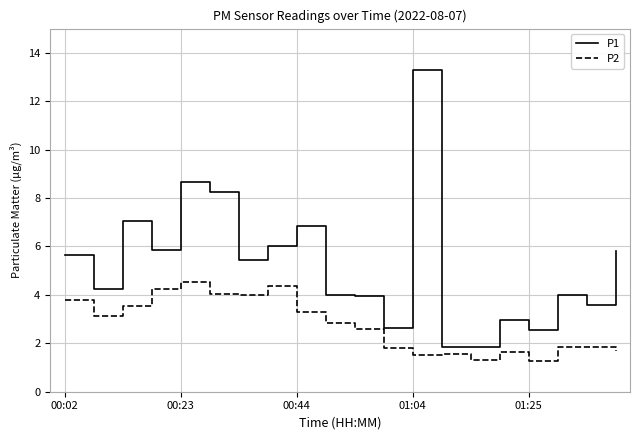

True or false: P2 and P1 cross at least once.

False